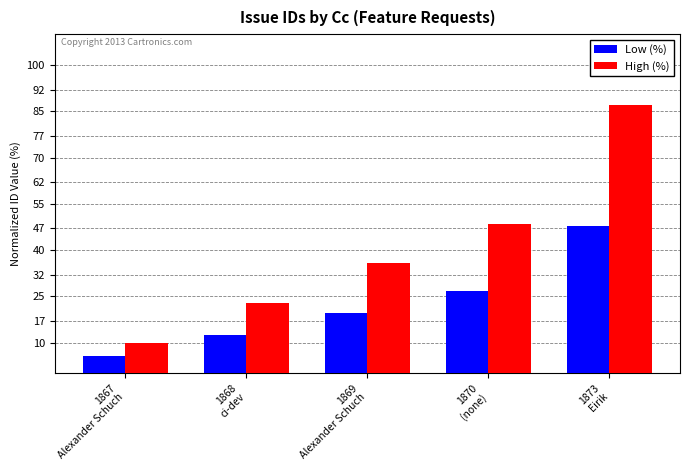

At which label does High (%) first exceed 35?

1869
Alexander Schuch